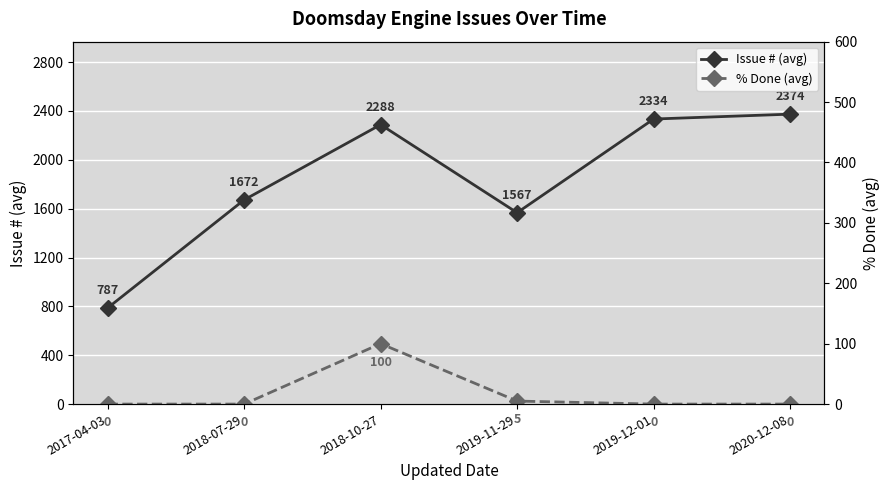

What is the difference between the second highest and second lowest values in the Issue # (avg) series?

767